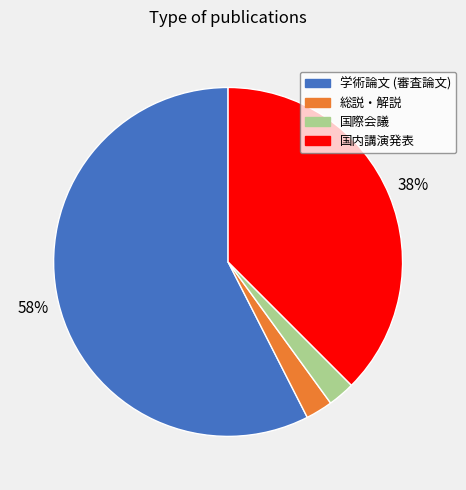

To the nearest percent, what is the average slice percentage?

25%